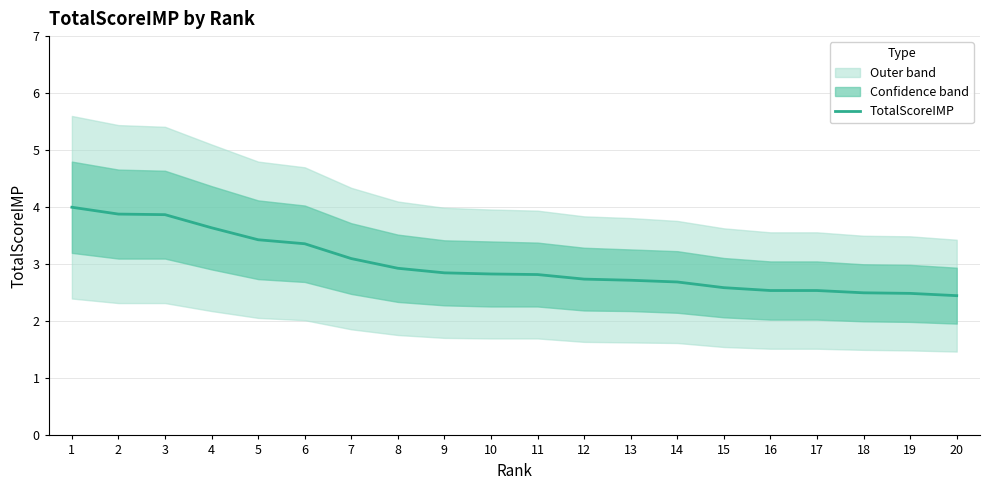

List the labels in order of value, smallest first.

20, 19, 18, 16, 17, 15, 14, 13, 12, 11, 10, 9, 8, 7, 6, 5, 4, 3, 2, 1